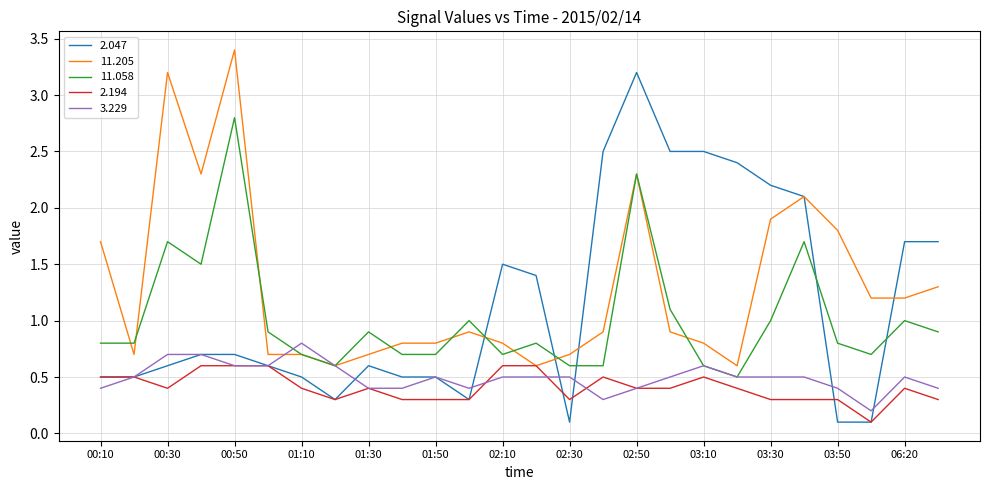

True or false: 2.194 and 11.058 intersect in this chart.

False